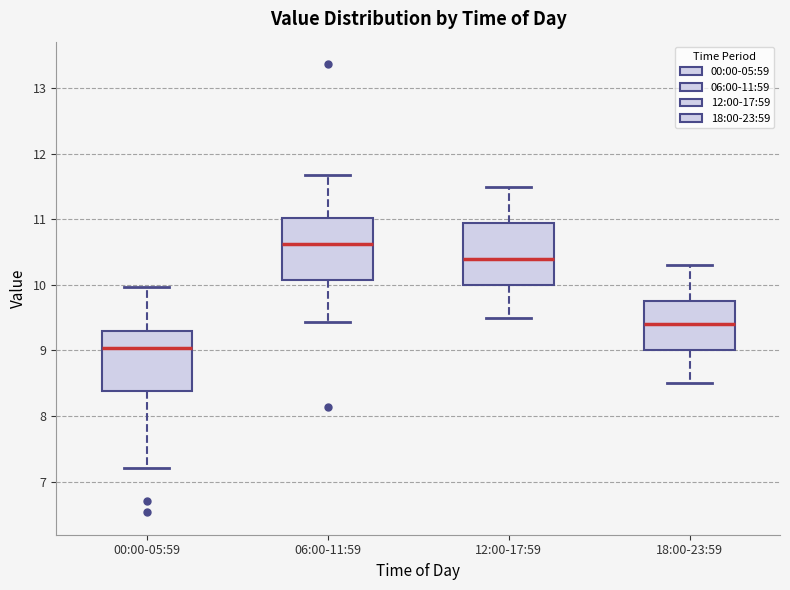

Reading left to right, read every box against the y-axis: the position of its median line, the range the box covers, and the ends of its whiskers. The values are not printed on the chart, so give them approximately, as read against the axis.

00:00-05:59: median 9.0, box 8.4 to 9.3, whiskers 7.2 to 10.0
06:00-11:59: median 10.6, box 10.1 to 11.0, whiskers 9.4 to 11.7
12:00-17:59: median 10.4, box 10.0 to 11.0, whiskers 9.5 to 11.5
18:00-23:59: median 9.4, box 9.0 to 9.8, whiskers 8.5 to 10.3